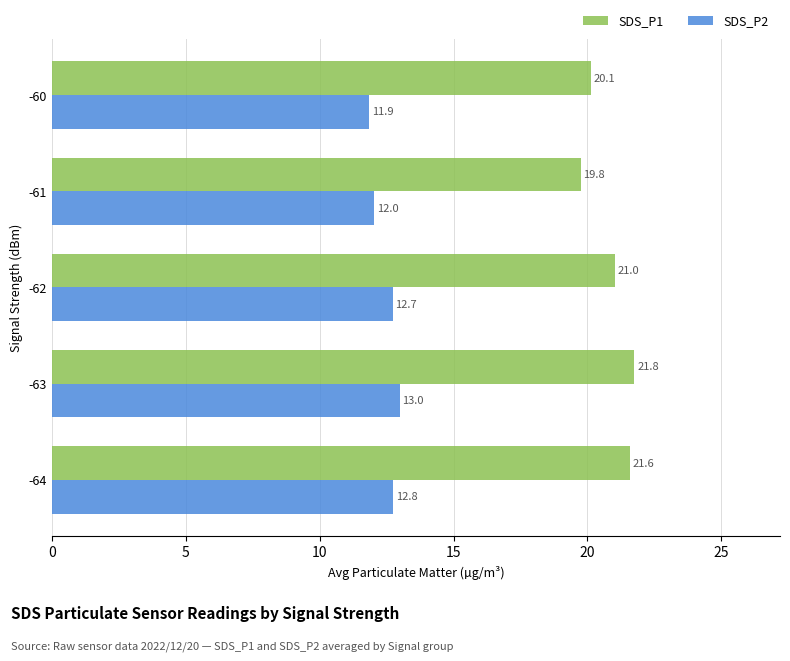

Is the value of SDS_P1 at -64 greater than the value of SDS_P2 at -61?

Yes